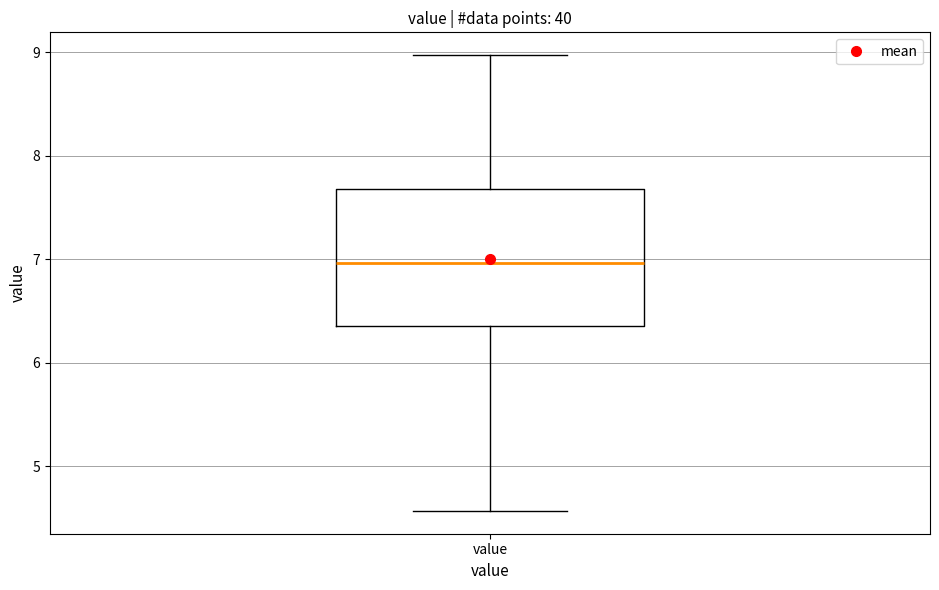

Where does the lower whisker of the box for value end on the y-axis? The values are not printed on the chart, so give them approximately, as read against the axis.

4.6